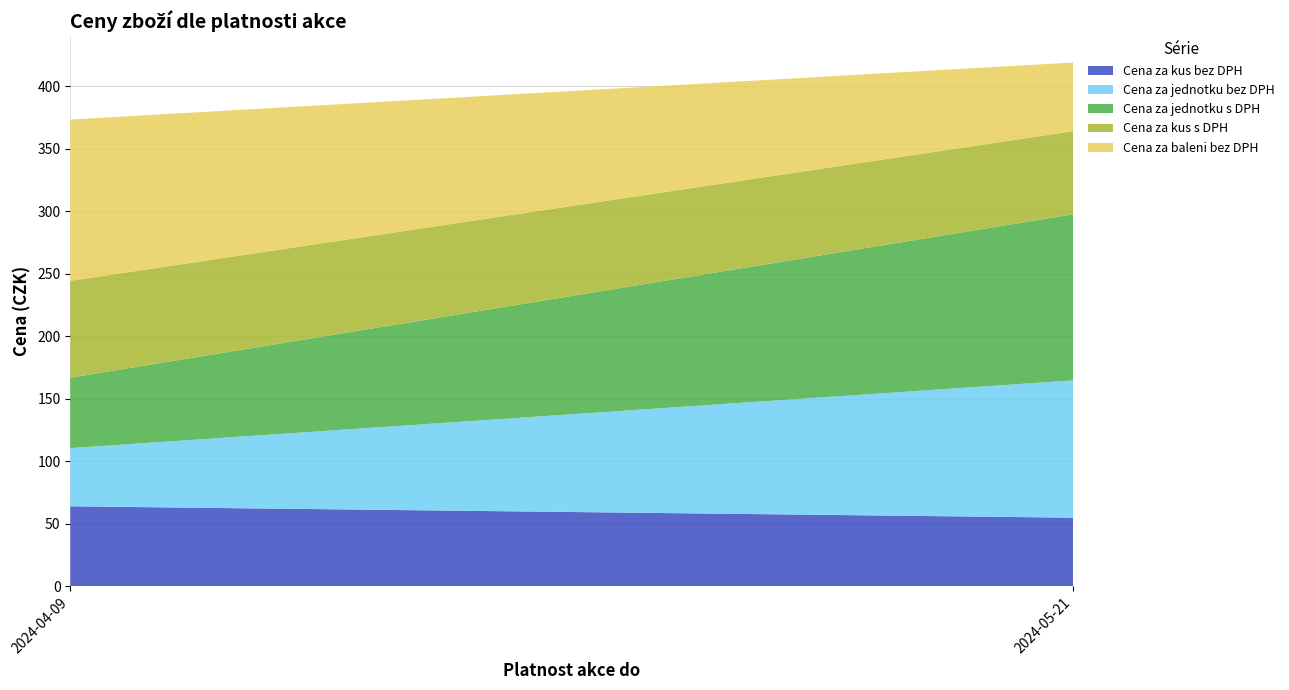

Reading left to right, what are all the values shown in this chart?

Cena za kus bez DPH: 2024-04-09=64.0	2024-05-21=54.9
Cena za jednotku bez DPH: 2024-04-09=46.5	2024-05-21=109.8
Cena za jednotku s DPH: 2024-04-09=56.3	2024-05-21=132.9
Cena za kus s DPH: 2024-04-09=77.4	2024-05-21=66.4
Cena za baleni bez DPH: 2024-04-09=129.0	2024-05-21=54.9